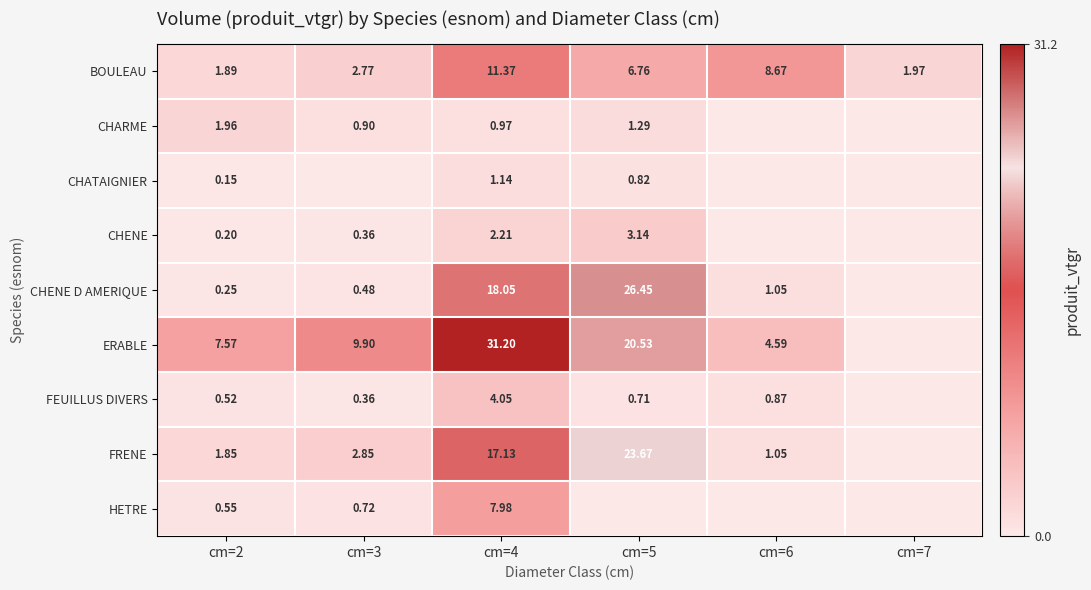

Is the value of FEUILLUS DIVERS at cm=6 greater than the value of CHENE at cm=2?

Yes